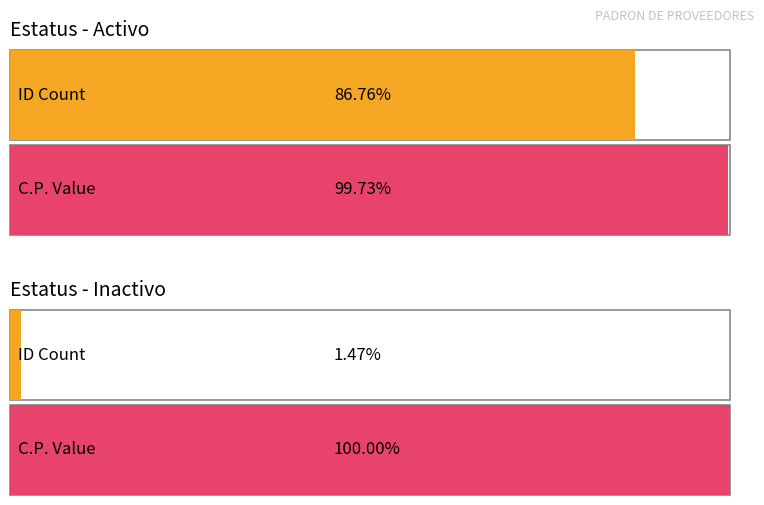

List the series in order of their peak value, highest first.

Inactivo, Activo